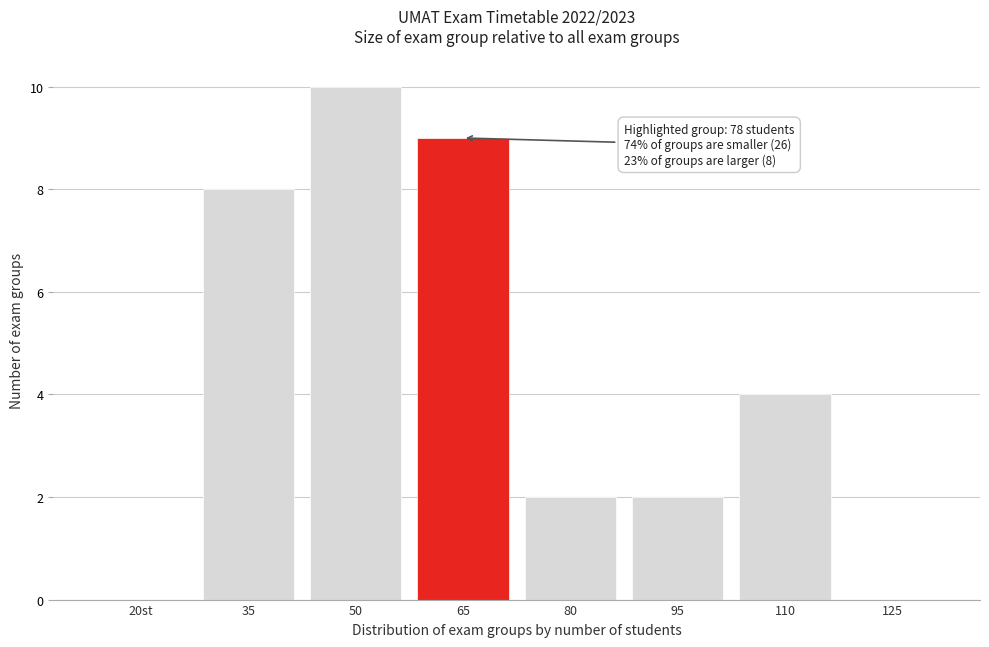

Reading left to right, what are all the values shown in this chart?

20st=0	35=8	50=10	65=9	80=2	95=2	110=4	125=0